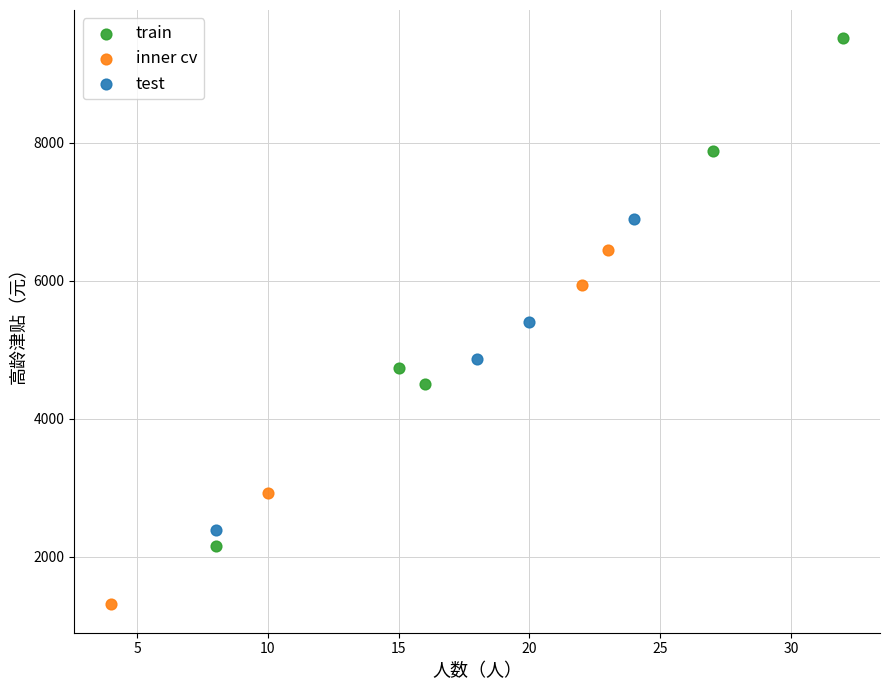

Which series reaches the maximum Y coordinate?

train